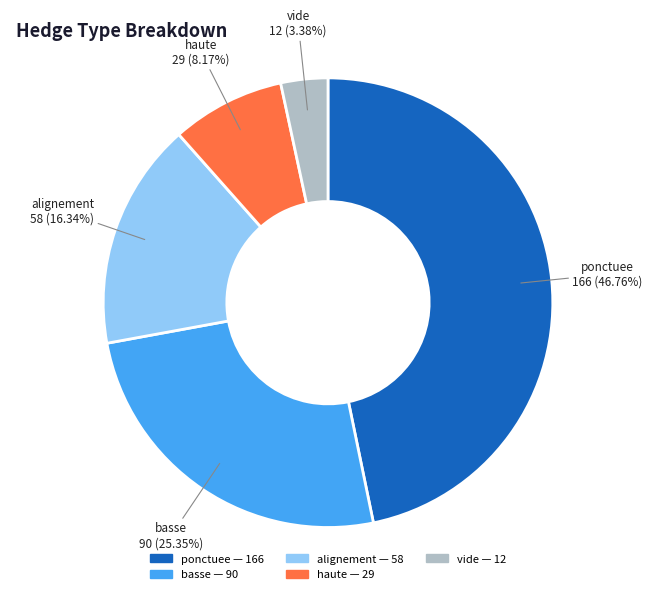

How many slices are in this pie chart?

5